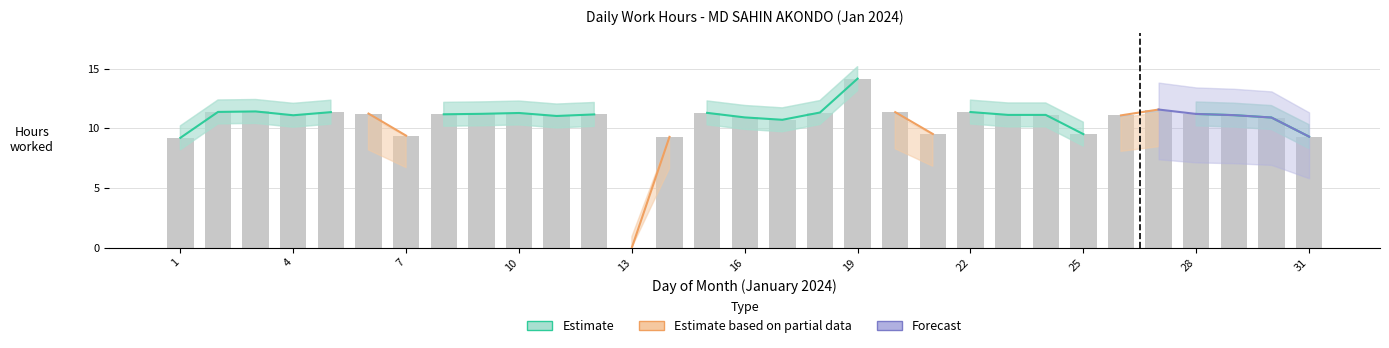

Does the chart contain stacked bars?

No